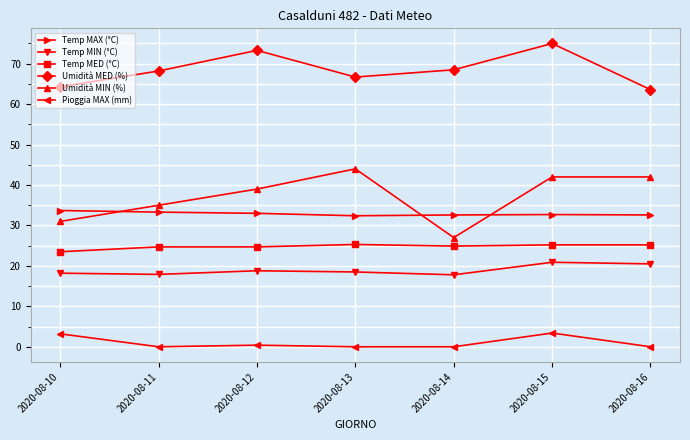

How many data points does each series have?

7